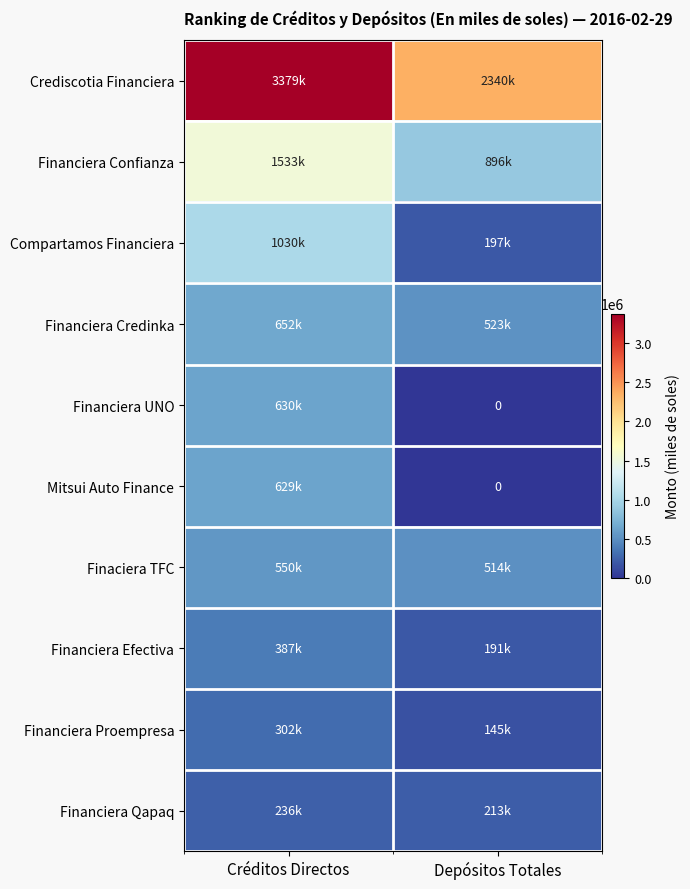

Which series has the largest total across all categories?

Crediscotia Financiera